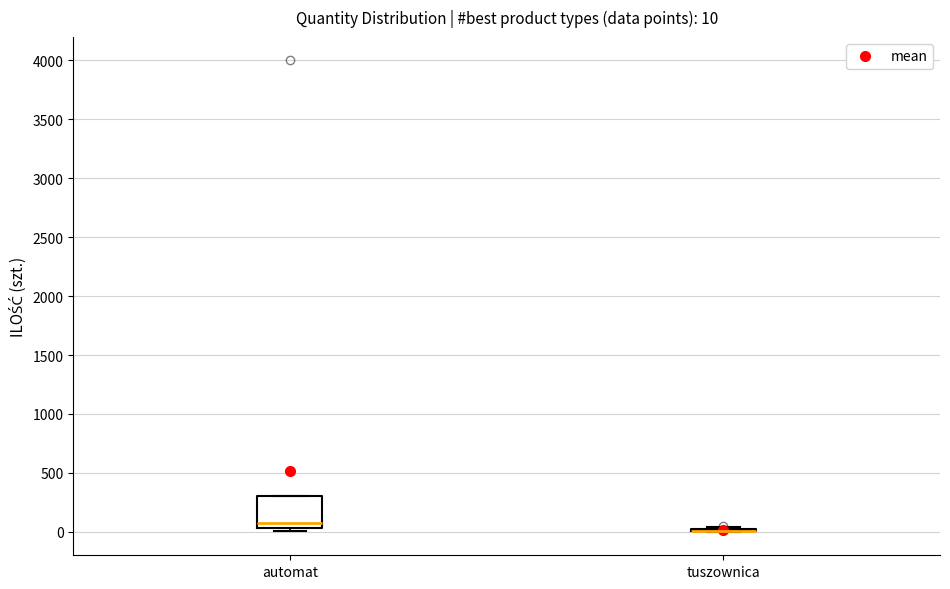

Comparing the boxes themselves (not the whiskers), which one is the tallest?

automat